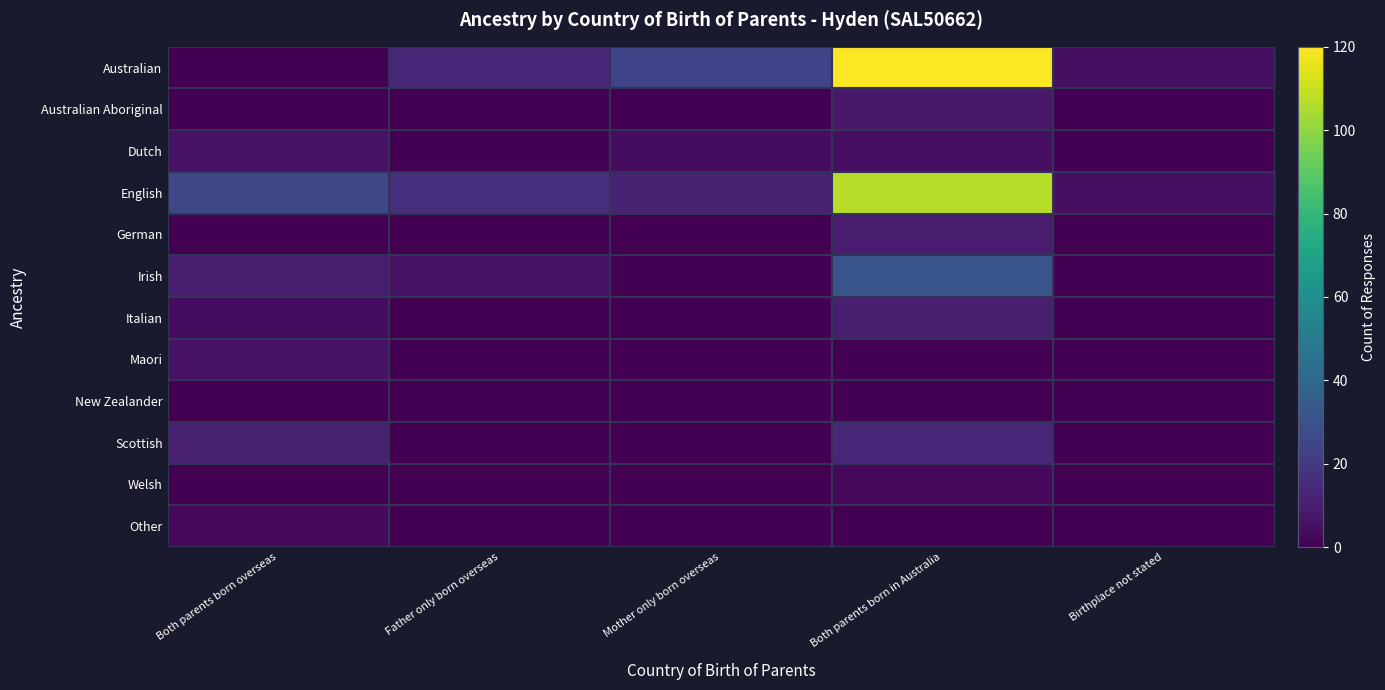

At which category is the sum across all series the highest?

Both parents born in Australia